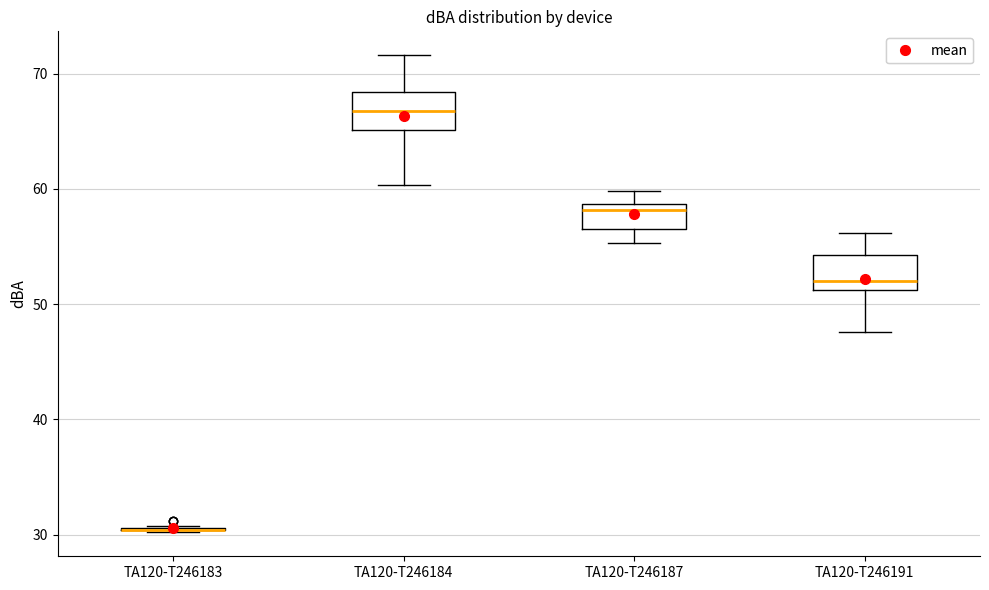

Where is the upper edge of the box for TA120-T246187 on the y-axis? The values are not printed on the chart, so give them approximately, as read against the axis.

59